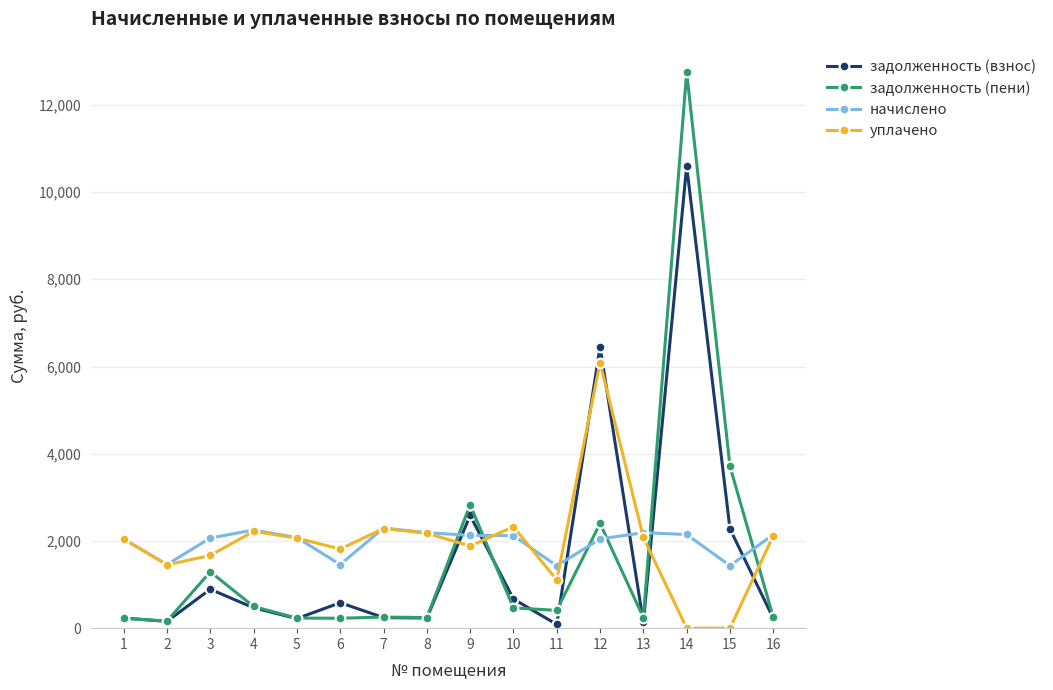

At which category is the sum across all series the highest?

14